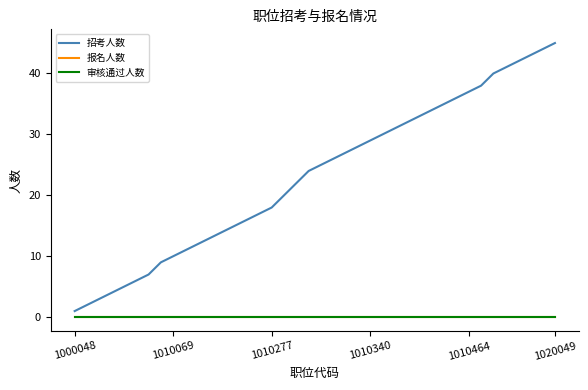

At how many categories does at least one series exceed 11?

30